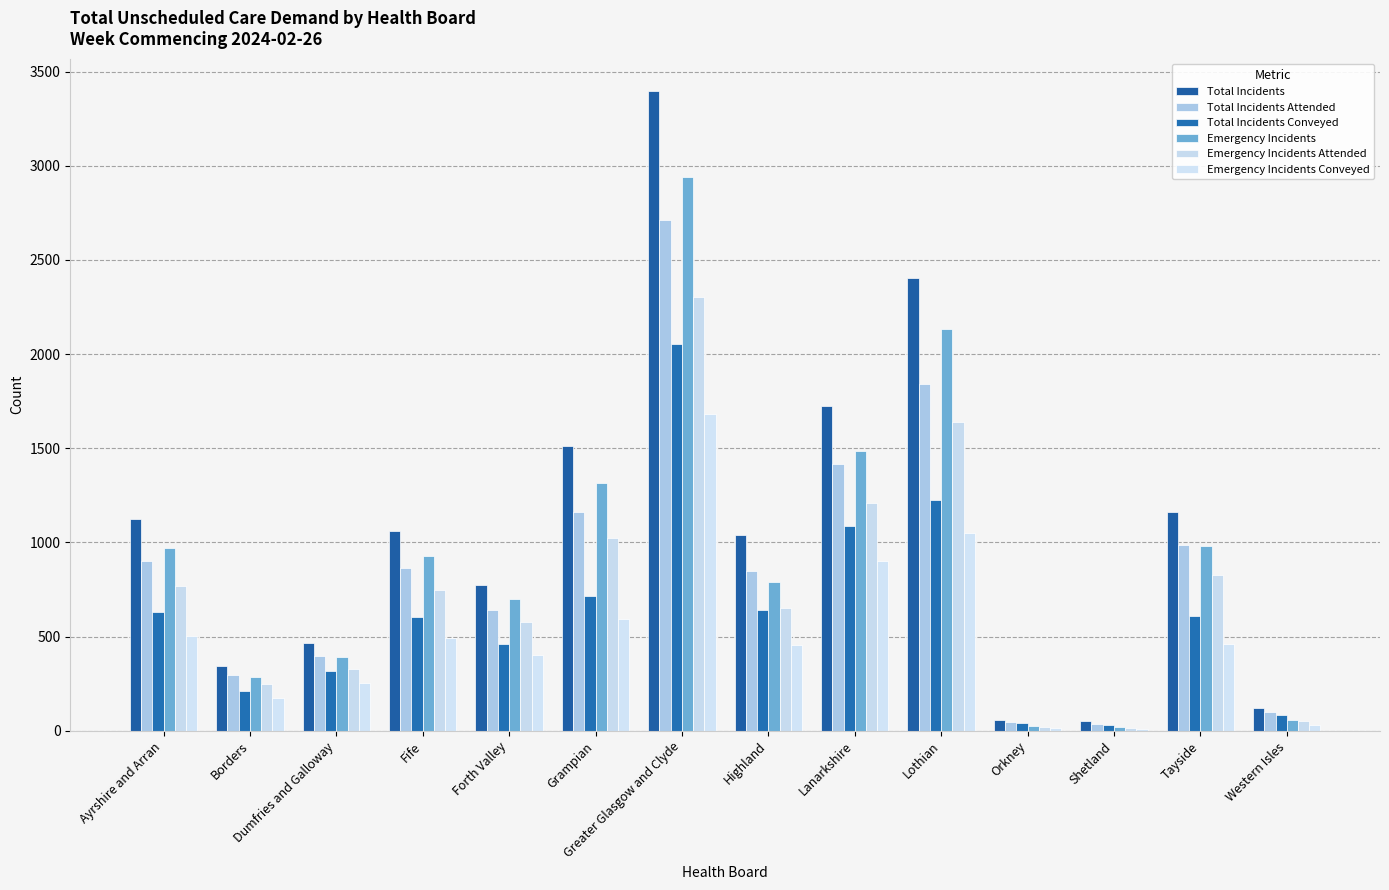

Rank the series by their maximum value, from lowest to highest.

Emergency Incidents Conveyed, Total Incidents Conveyed, Emergency Incidents Attended, Total Incidents Attended, Emergency Incidents, Total Incidents